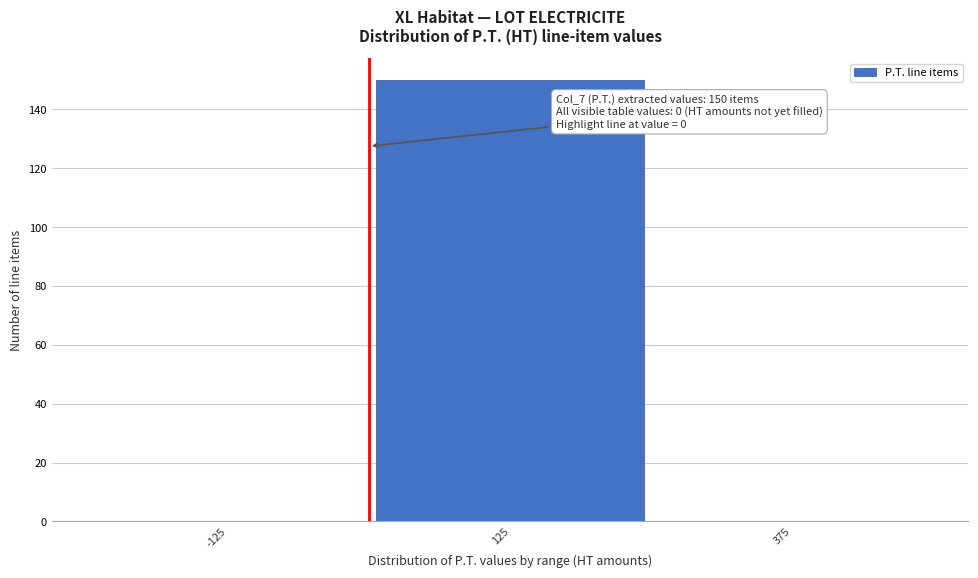

Which range on the x-axis has the tallest bar?

0 to 250